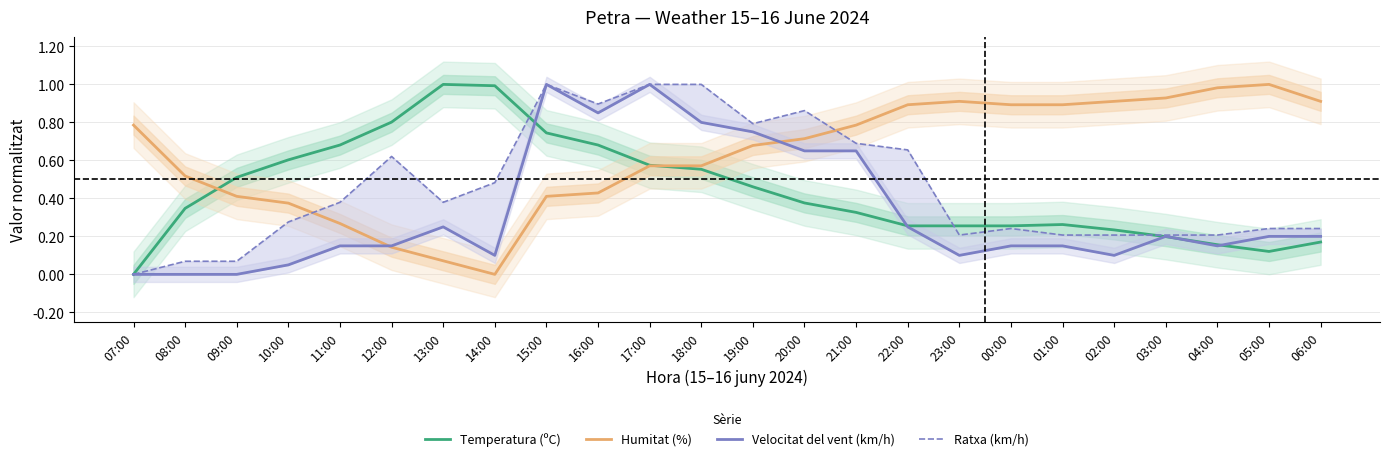

At 08:00, list the series in order from largest to smallest.

Humitat (%), Temperatura (ºC), Ratxa (km/h), Velocitat del vent (km/h)